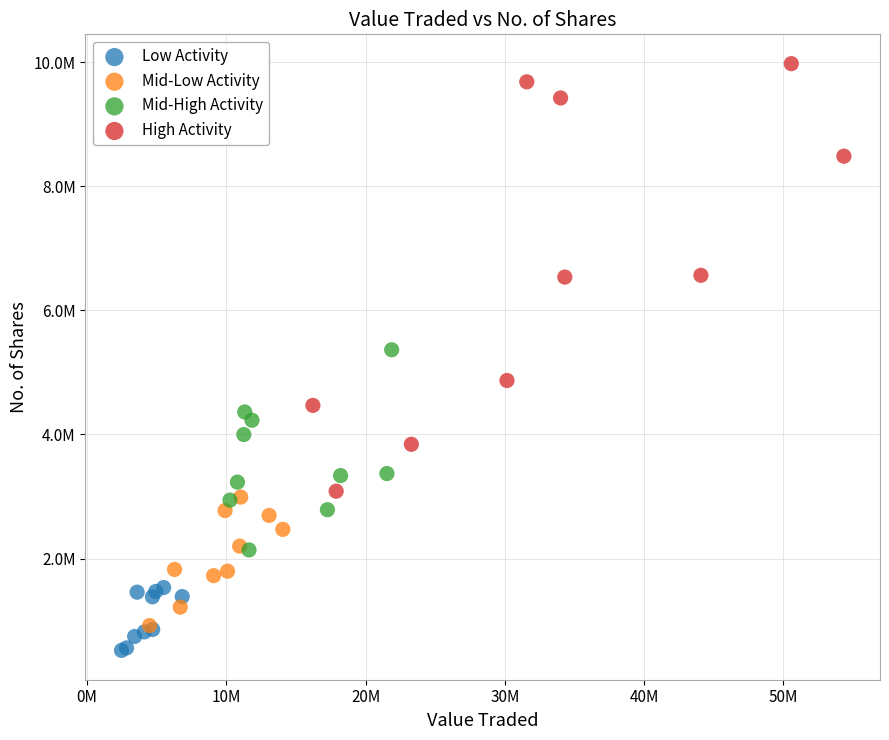

Which series reaches the minimum Y coordinate?

Low Activity